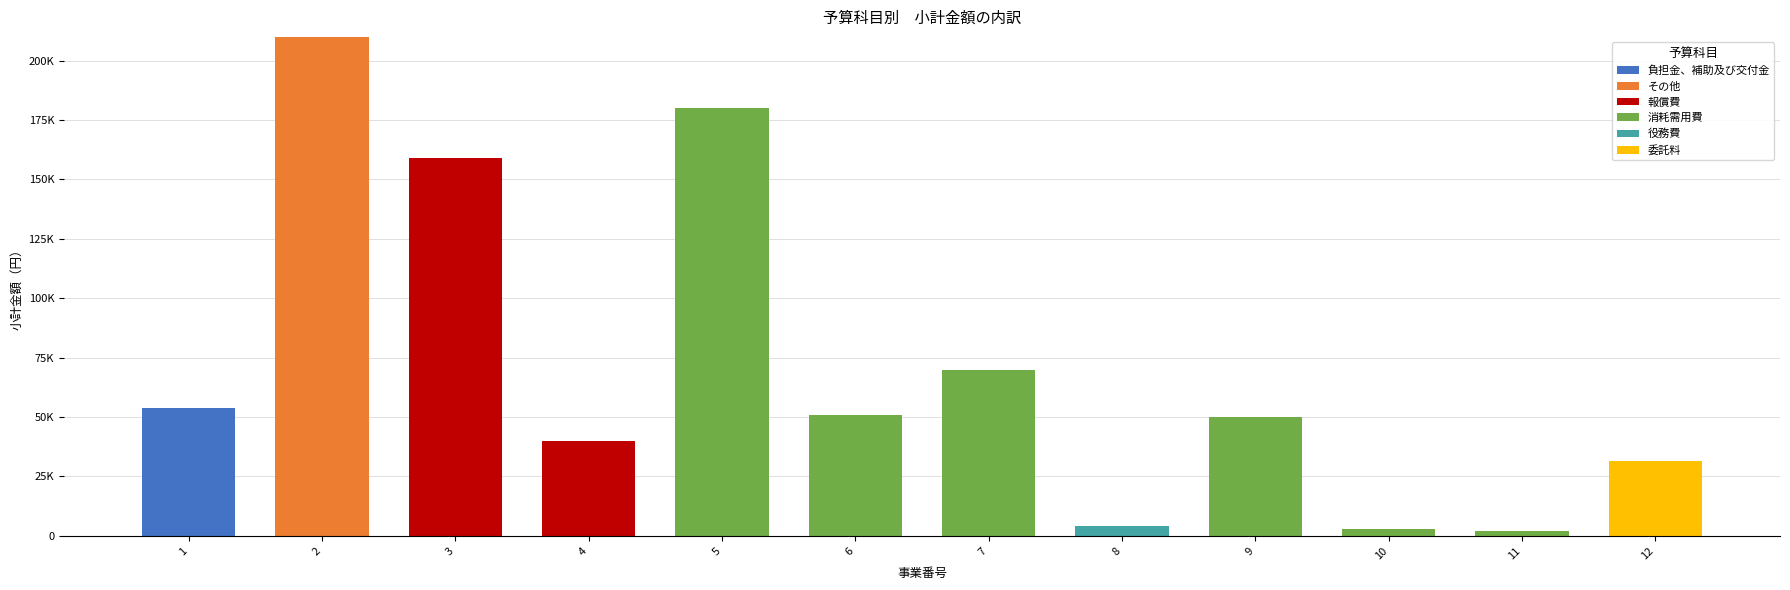

Is it true that 委託料 equals 16401 at 1?

False